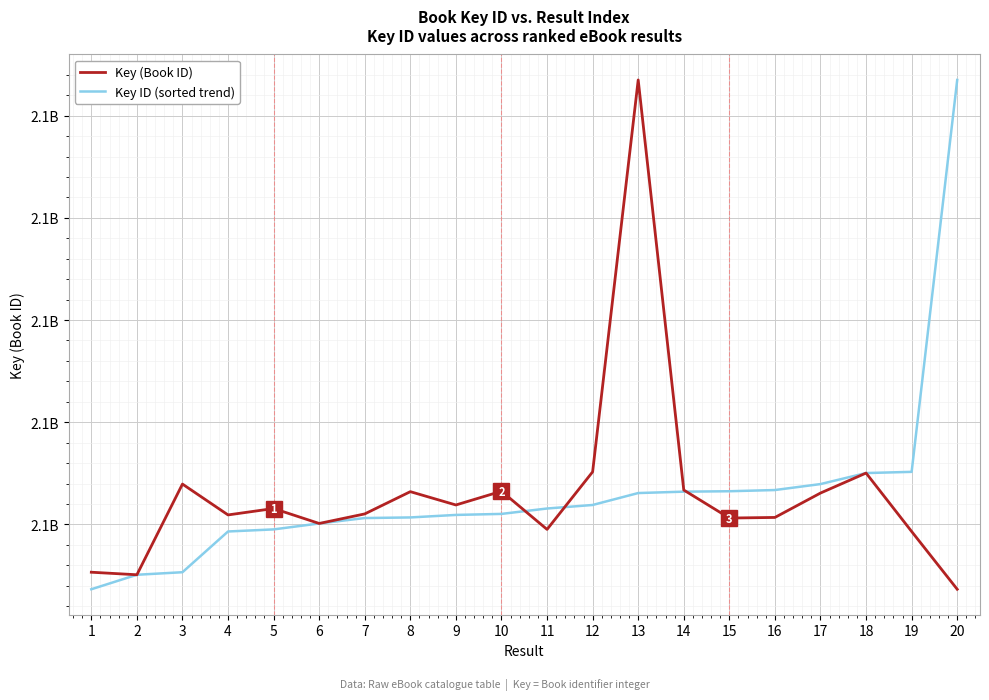

Is this an area chart (filled region under the line)?

No